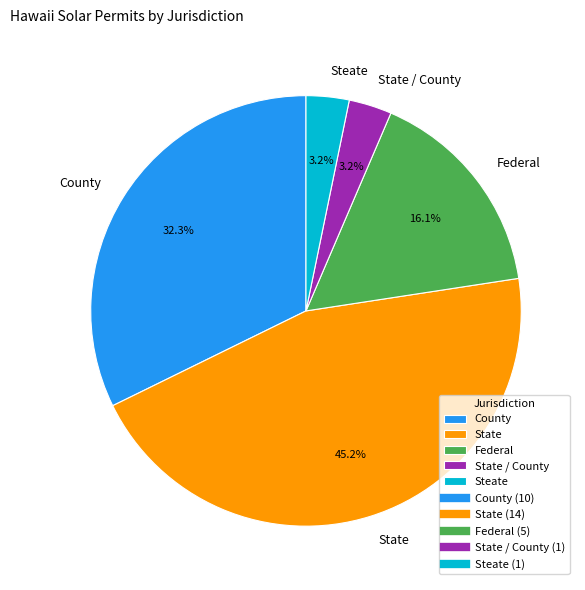

To the nearest percent, what is the difference between the largest and smallest slice percentages?

42%